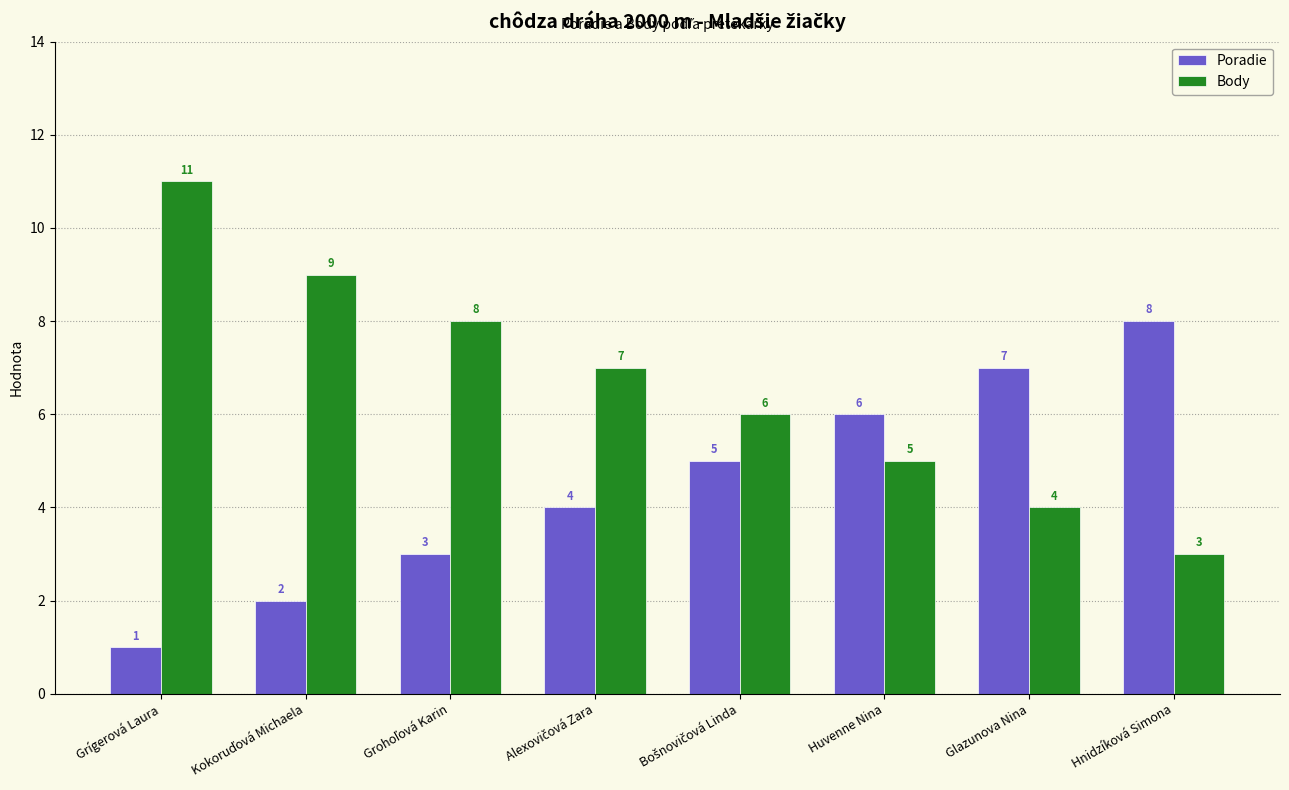

Is the value of Poradie at Glazunova Nina greater than the value of Body at Hnidzíková Simona?

Yes